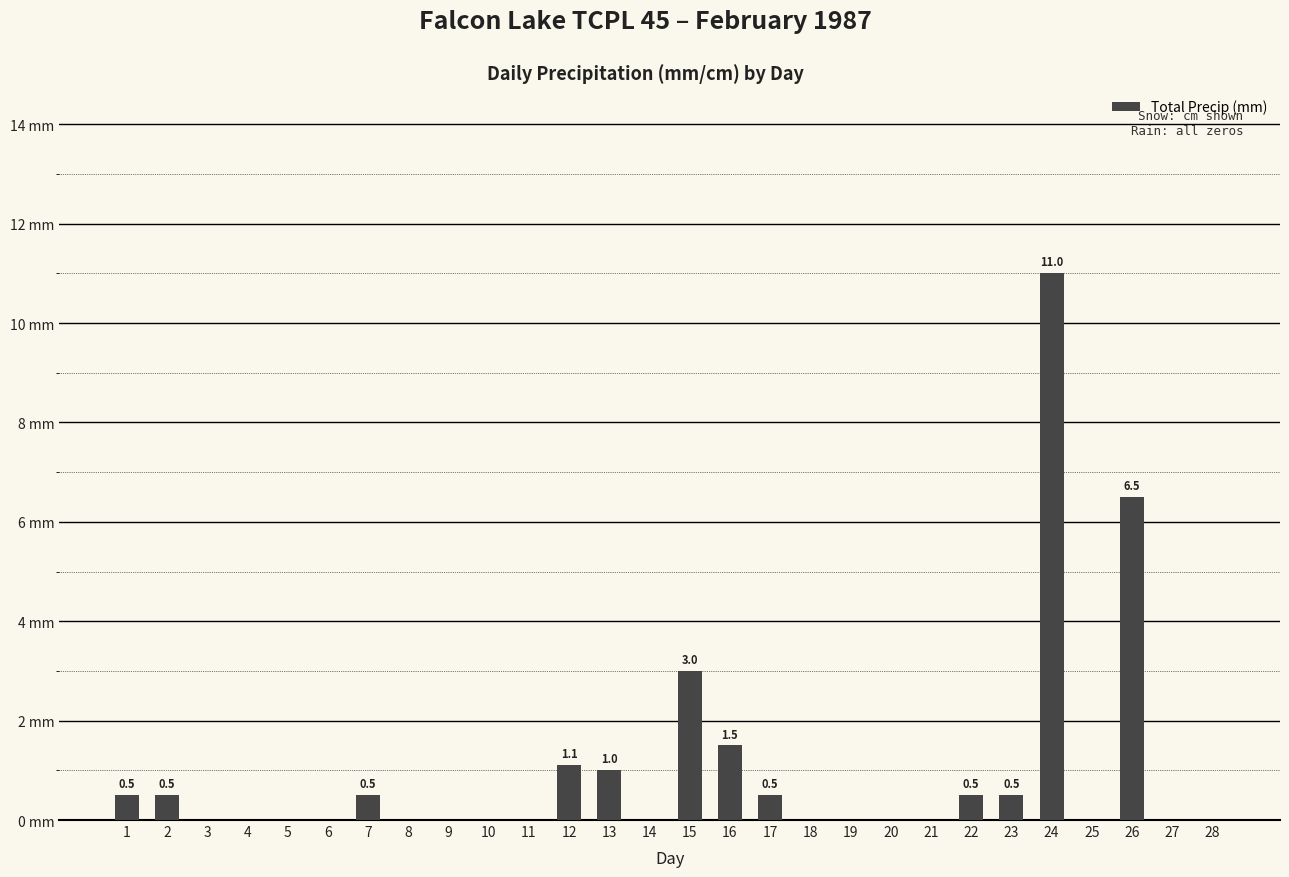

Reading left to right, list all the values displayed in this chart.

0.5	0.5	0.0	0.0	0.0	0.0	0.5	0.0	0.0	0.0	0.0	1.1	1.0	0.0	3.0	1.5	0.5	0.0	0.0	0.0	0.0	0.5	0.5	11.0	0.0	6.5	0.0	0.0